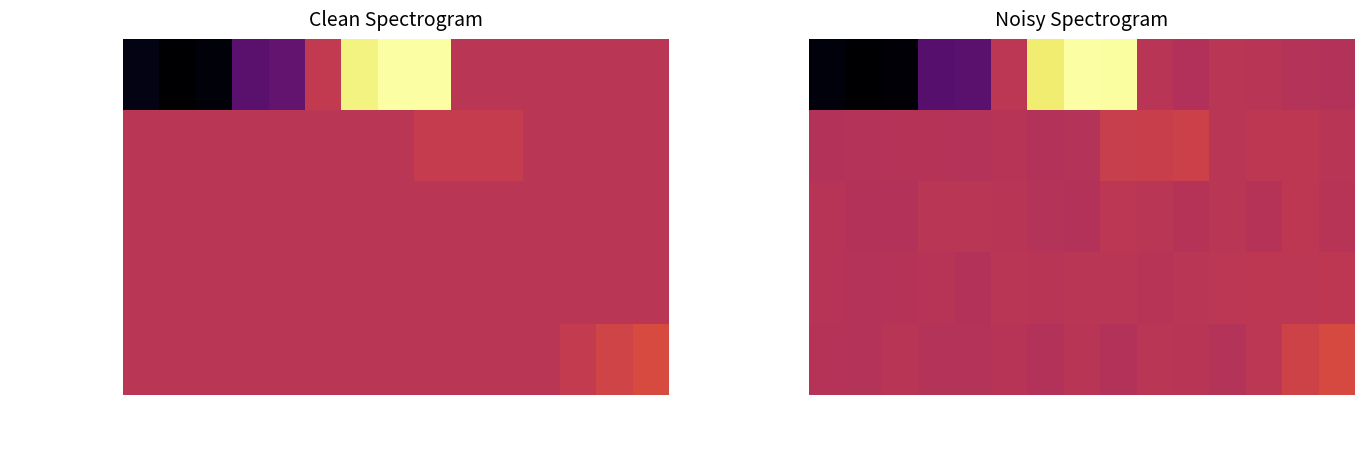

At how many categories does at least one series exceed -7960?

15